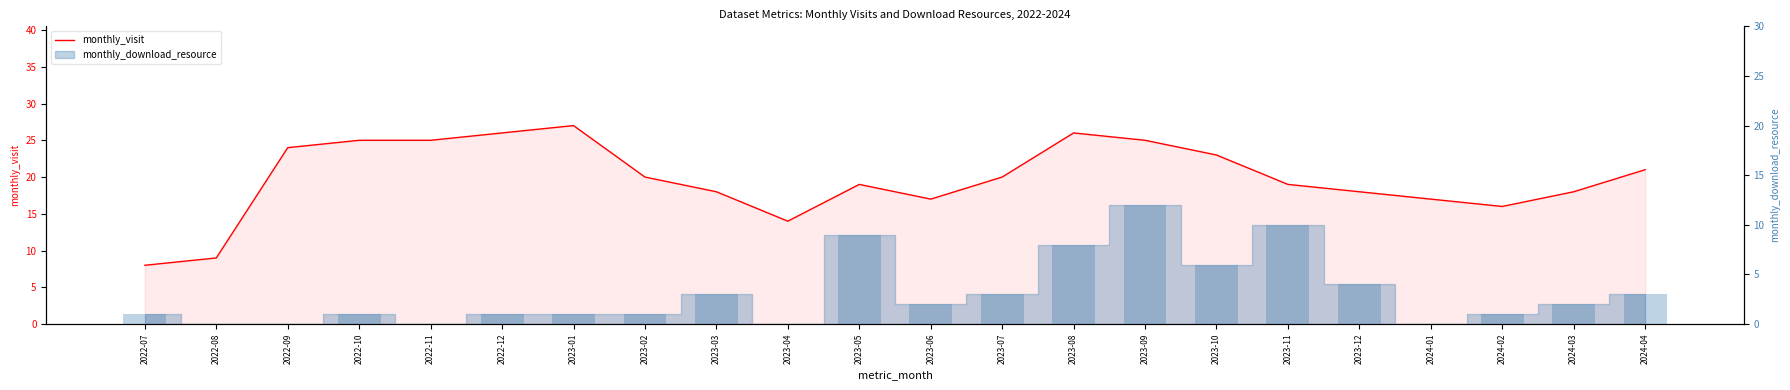

What is the average value?

20